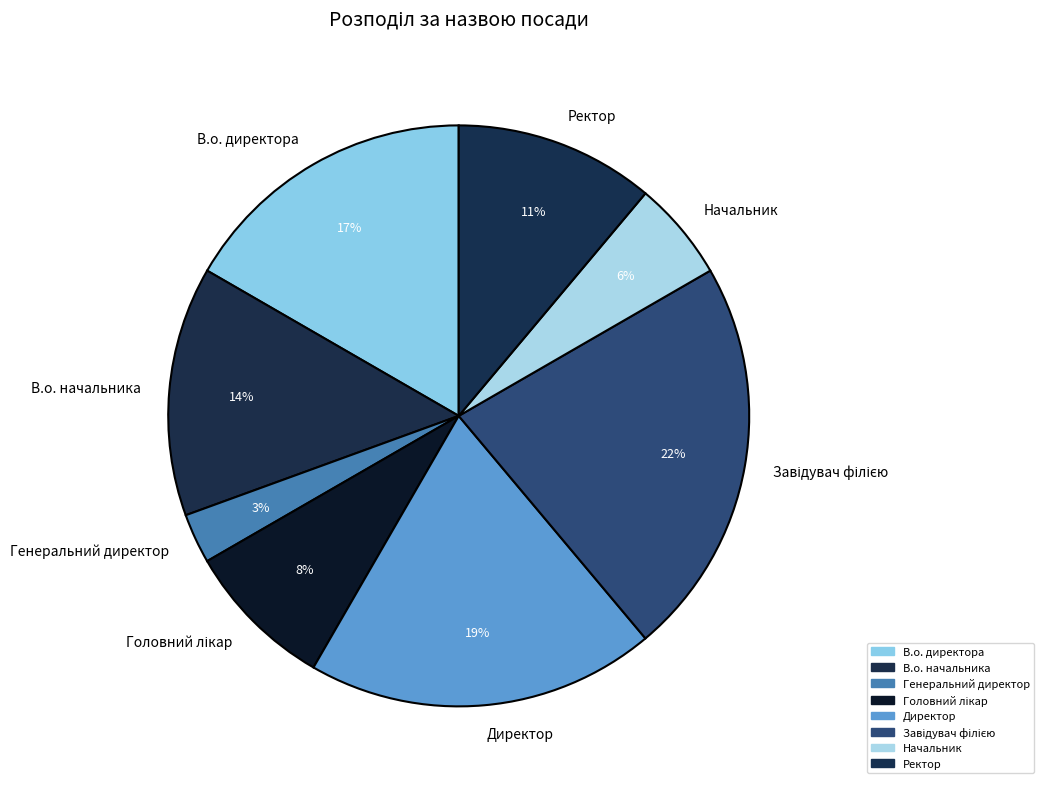

Is it true that В.о. начальника is 7% of the pie?

False